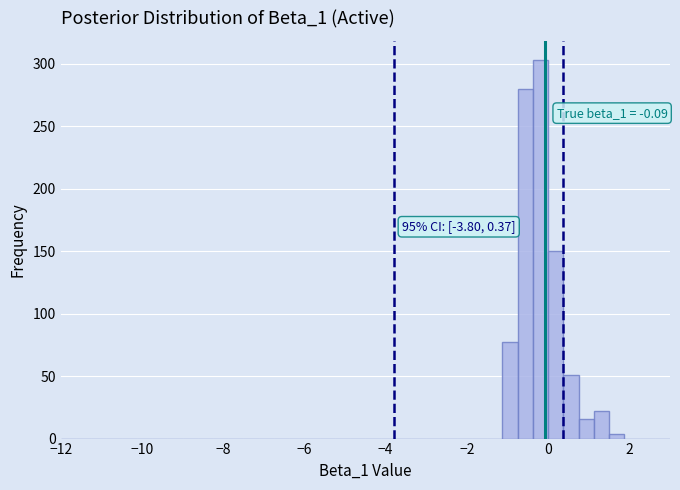

Read against the x-axis, roughly where is the centre of the tallest bar?

-0.2